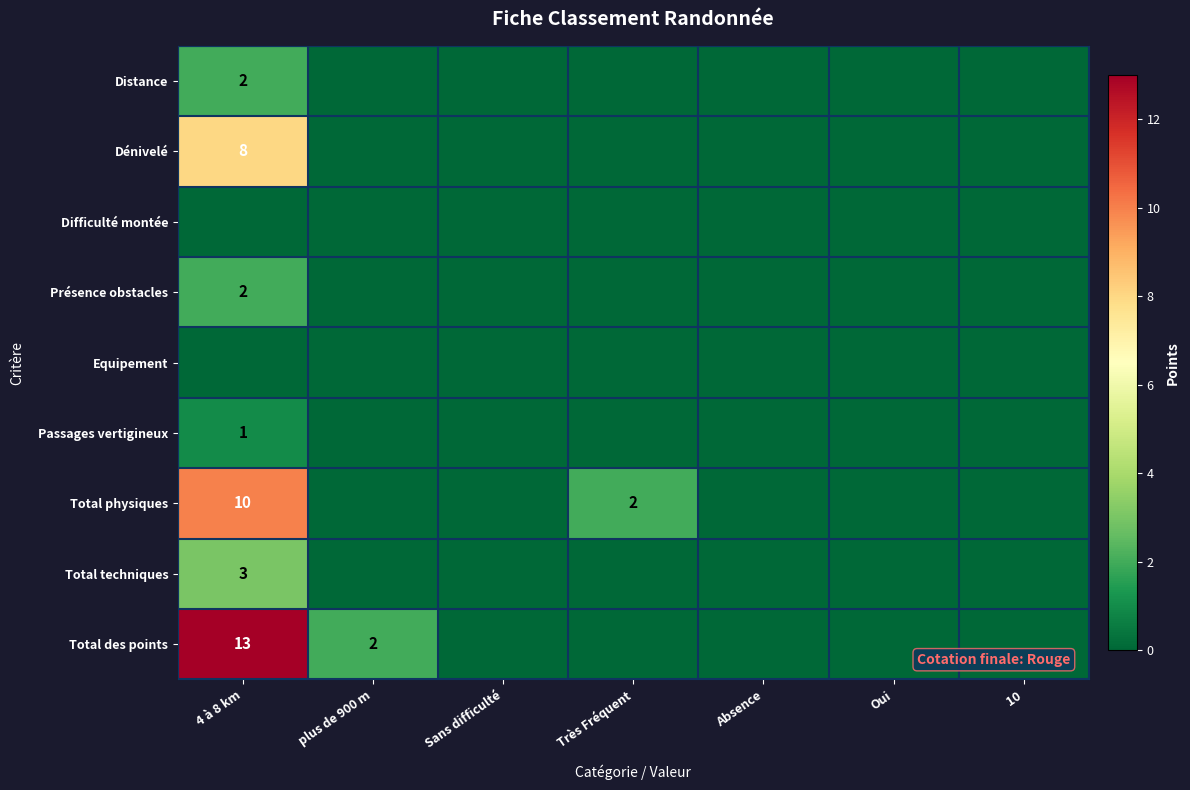

Where is Présence obstacles nearest to the value 1?

4 à 8 km